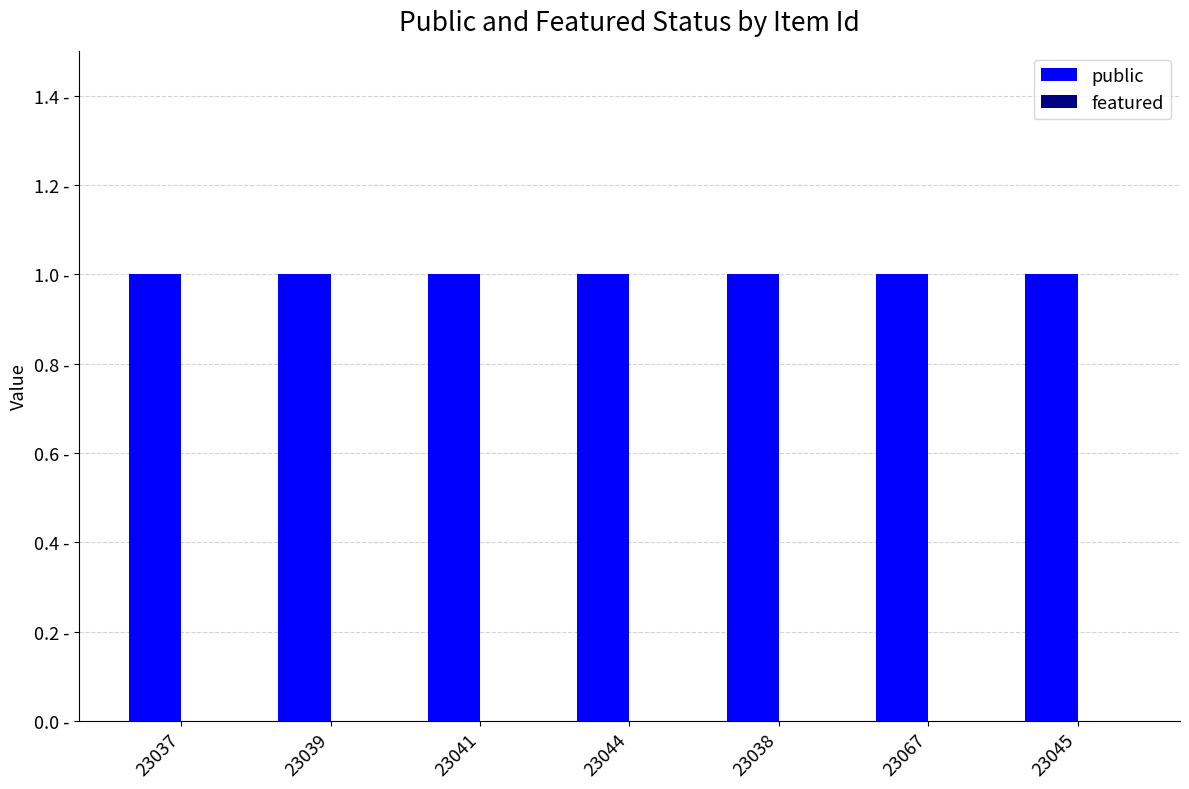

What is the label of the 6th bar from the left?

23067